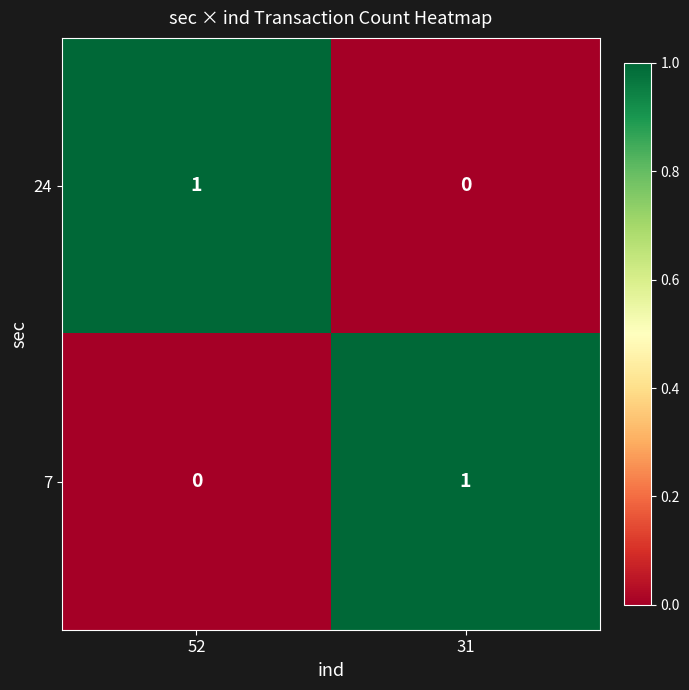

Reading right to left, what are all the values shown in this chart?

24: 0	1
7: 1	0